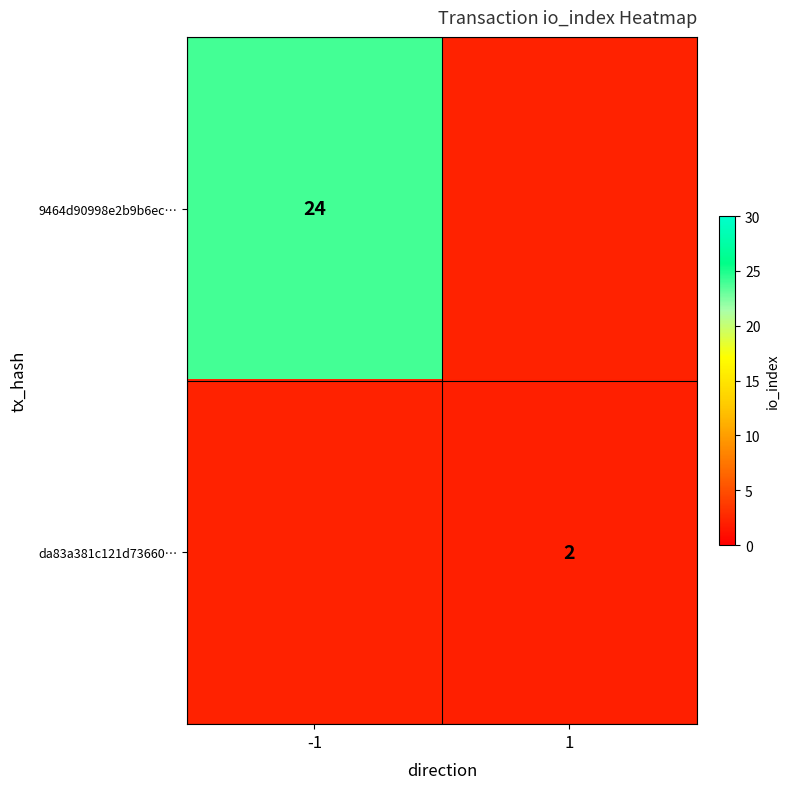

The da83a381c121d73660… series shows 2 at 1. True or false?

True